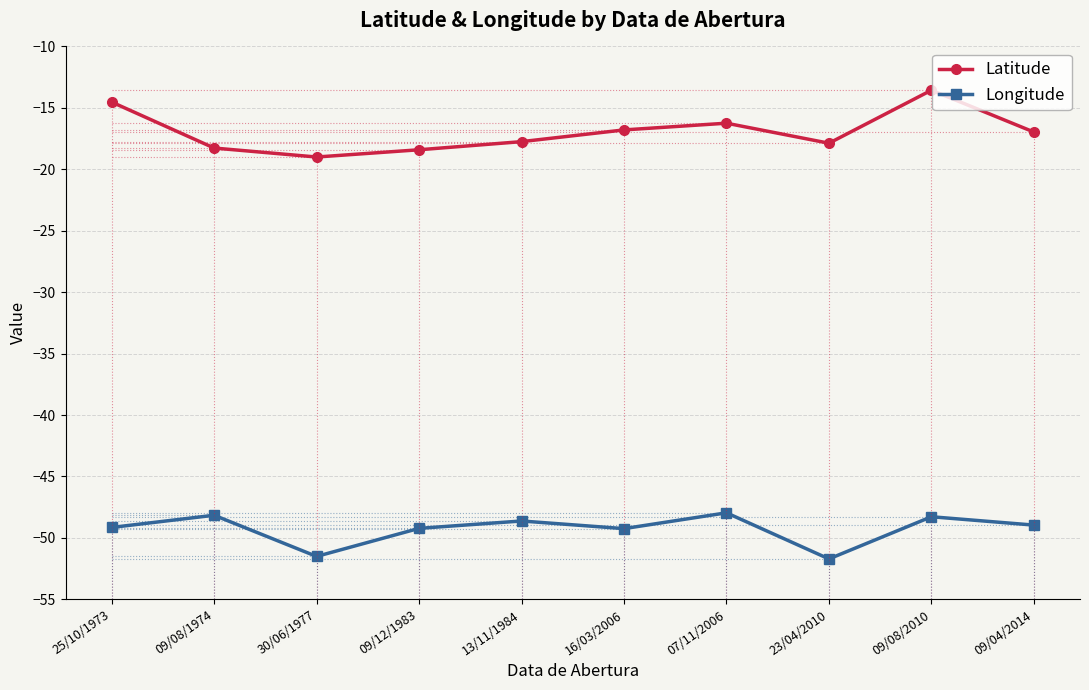

Is this an area chart (filled region under the line)?

No